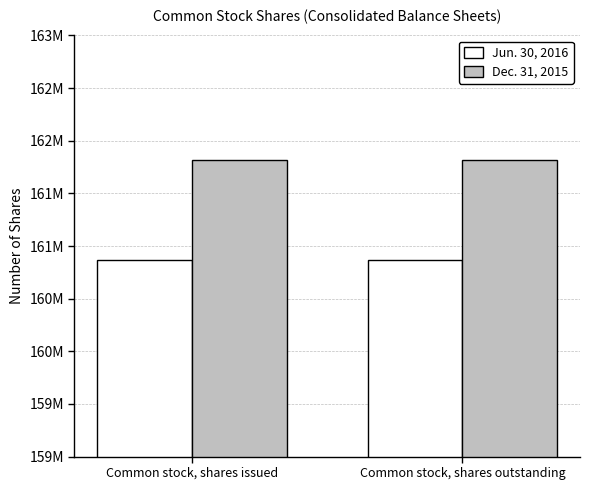

What is the sum of the Dec. 31, 2015 values at Common stock, shares outstanding and Common stock, shares issued?

323627500